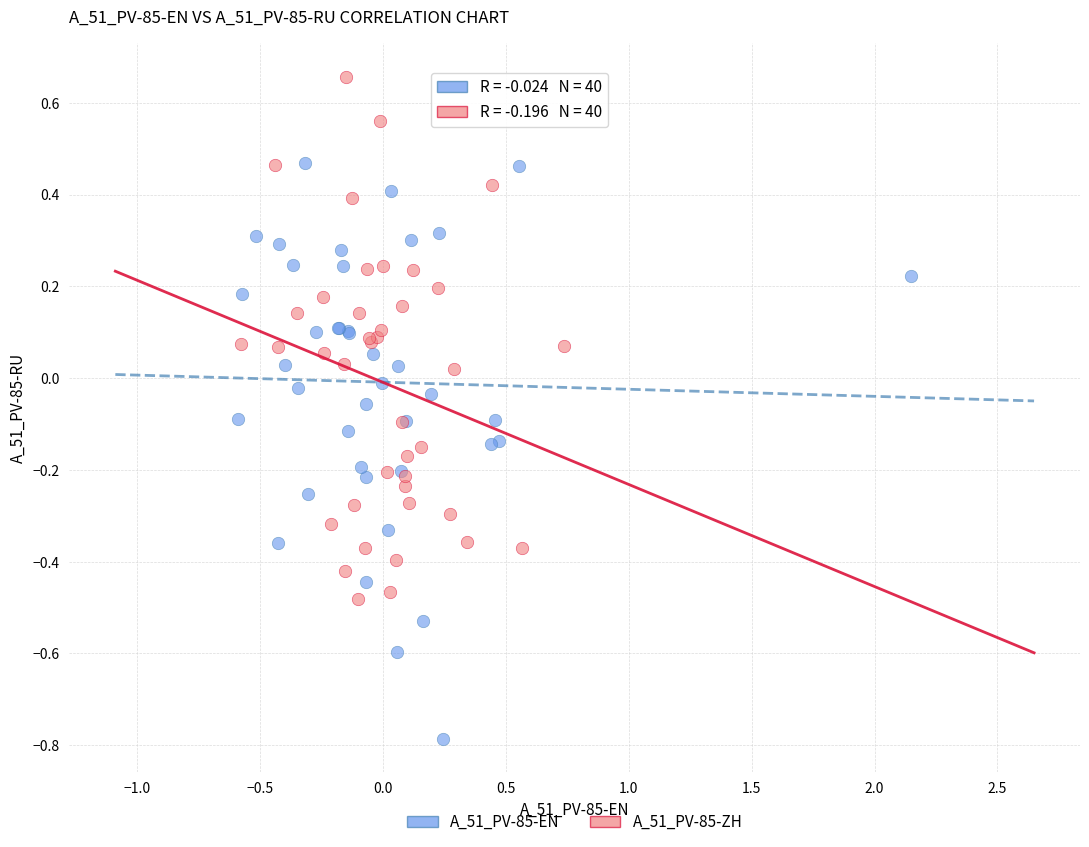

Which series has the widest spread of Y values?

A_51_PV-85-EN